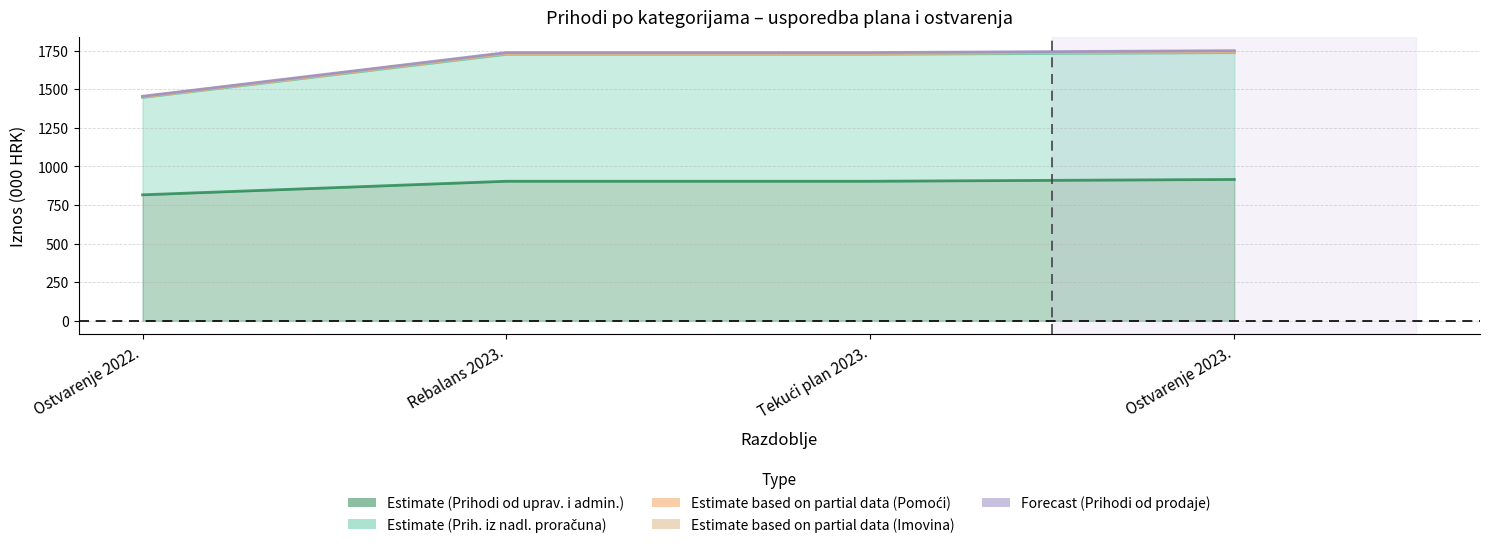

What is the spread (max minus min) of values at Ostvarenje 2023.?

827.8